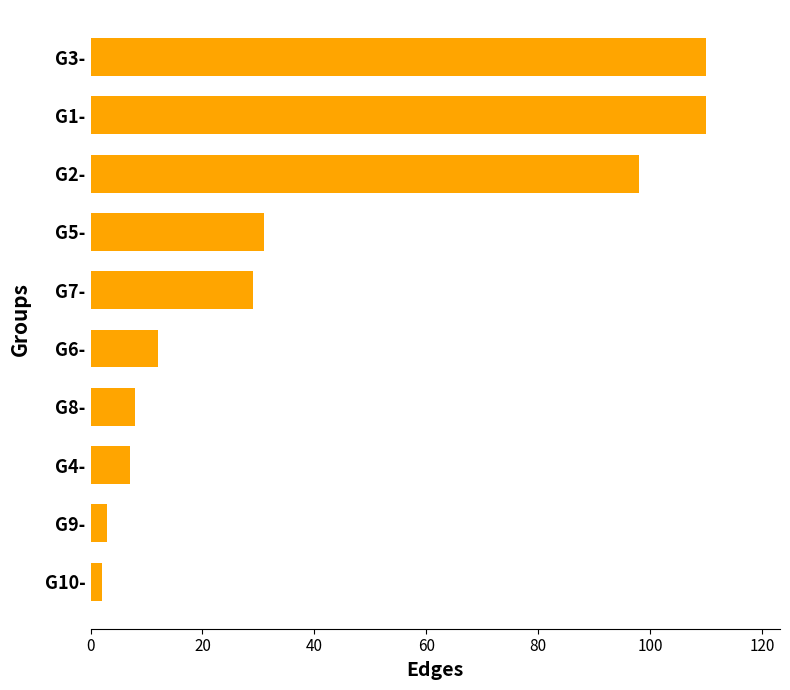

Count the number of data series in this chart.

1